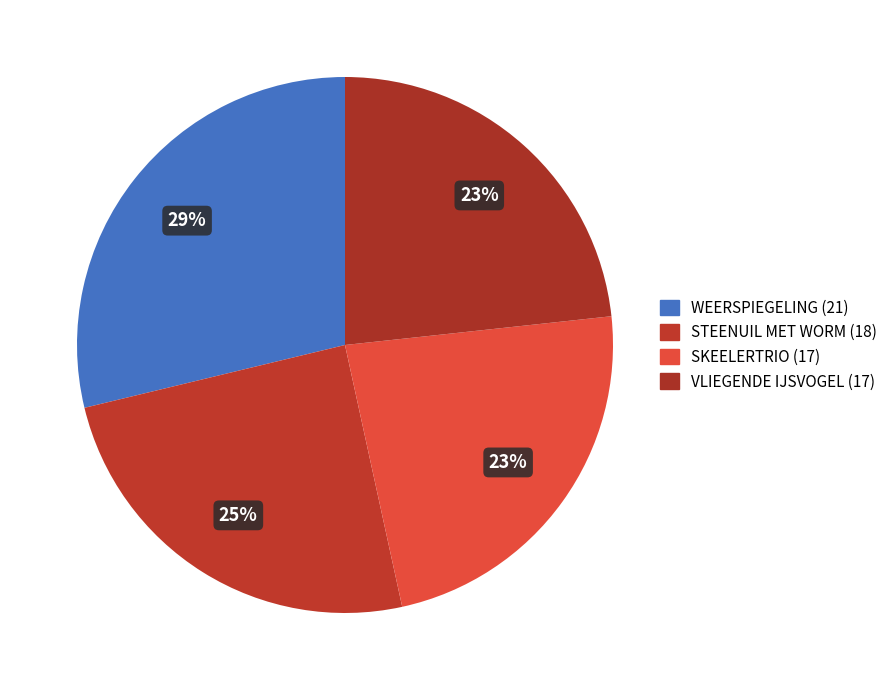

To the nearest percent, what is the average slice percentage?

25%